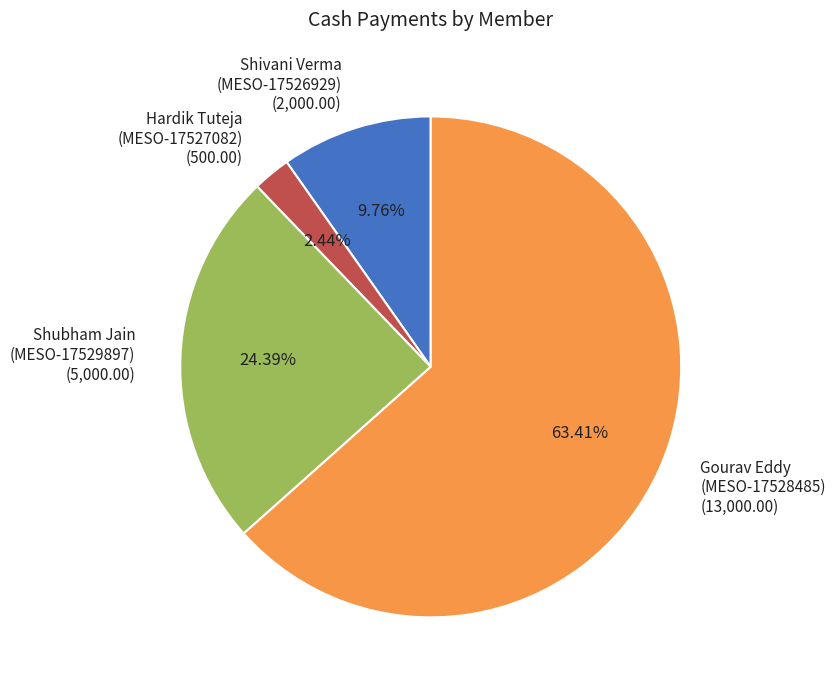

How many segments does this pie chart have?

4